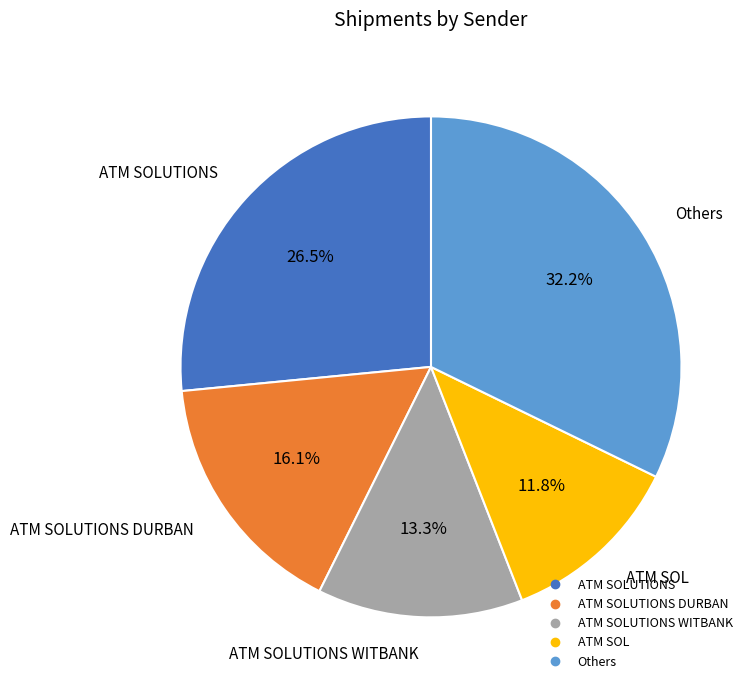

To the nearest percent, what is the difference between the largest and smallest slice percentages?

20%